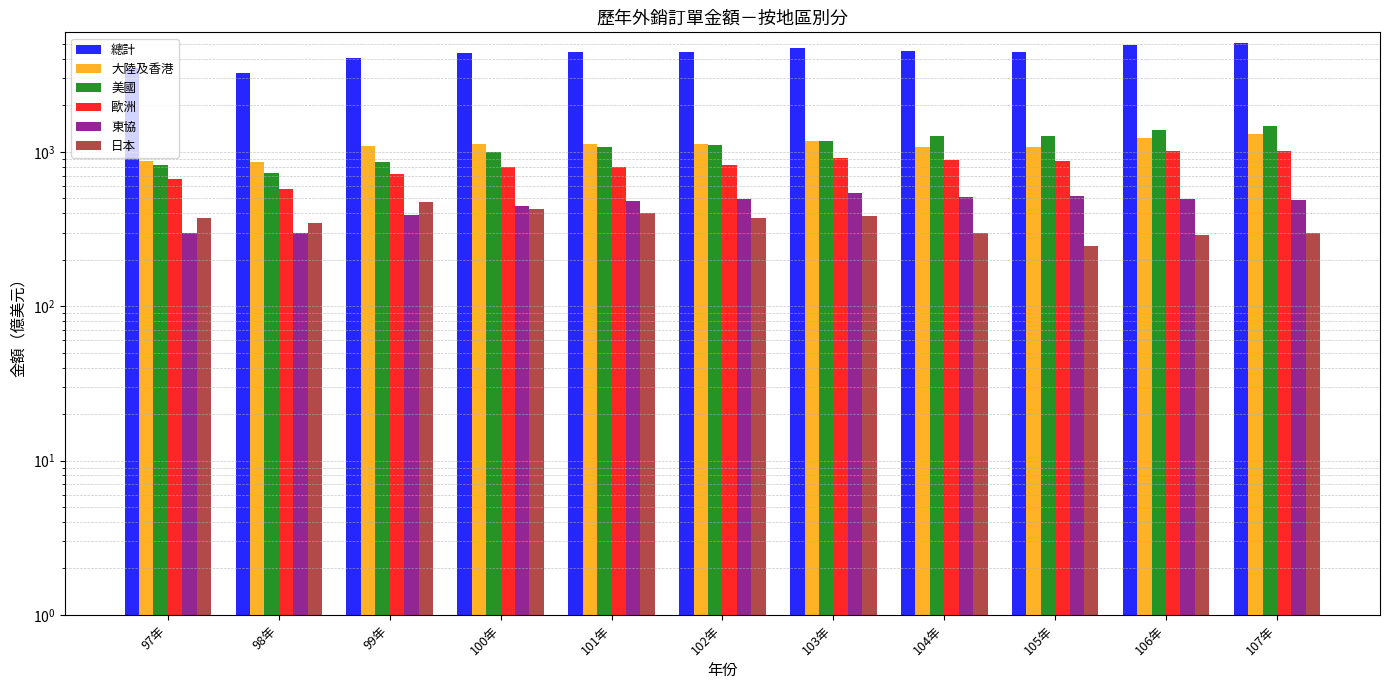

Which series has the largest total across all categories?

總計